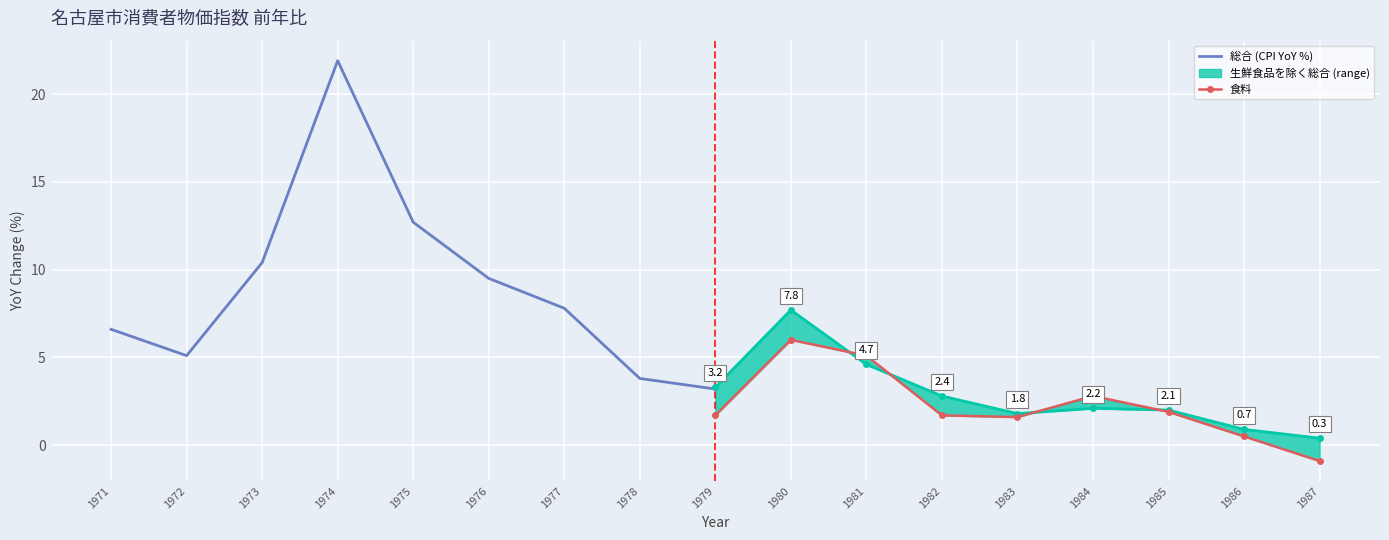

What is the sum of all 食料 values?

20.4